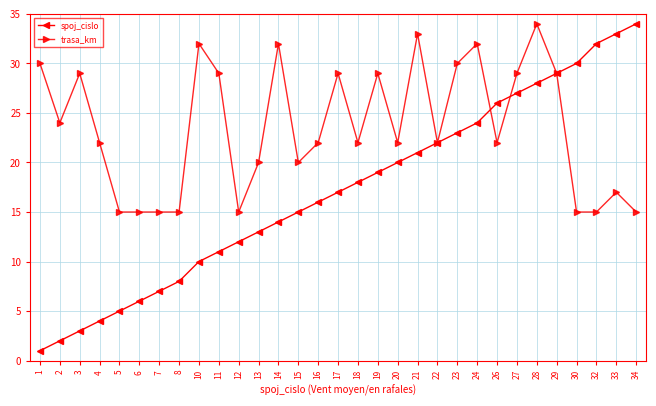

Reading left to right, transcribe all the data shown in this chart.

spoj_cislo: 1=1	2=2	3=3	4=4	5=5	6=6	7=7	8=8	10=10	11=11	12=12	13=13	14=14	15=15	16=16	17=17	18=18	19=19	20=20	21=21	22=22	23=23	24=24	26=26	27=27	28=28	29=29	30=30	32=32	33=33	34=34
trasa_km: 1=30	2=24	3=29	4=22	5=15	6=15	7=15	8=15	10=32	11=29	12=15	13=20	14=32	15=20	16=22	17=29	18=22	19=29	20=22	21=33	22=22	23=30	24=32	26=22	27=29	28=34	29=29	30=15	32=15	33=17	34=15